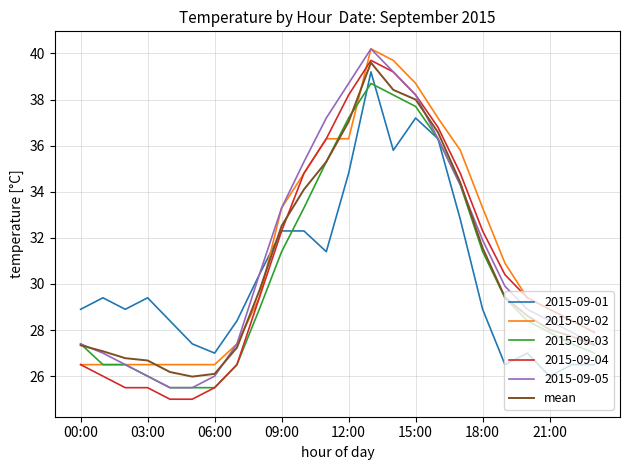

Count the number of categories in the chart.

24